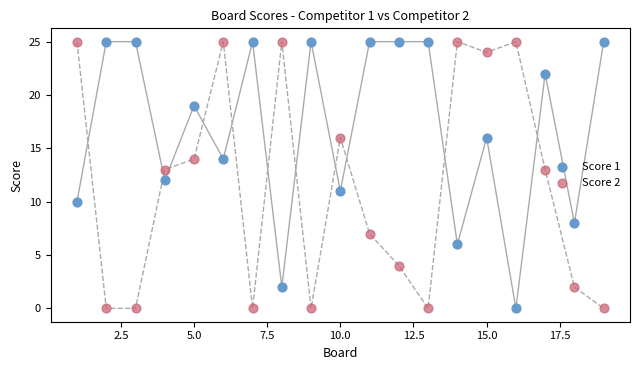

What is the X range (max minus min) for the scatter plot?

18